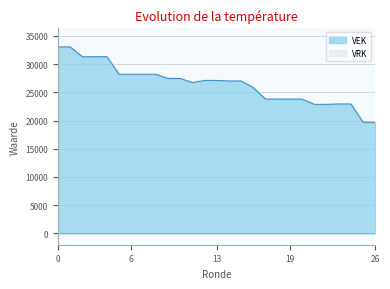

What is the maximum value shown in the chart?

33046